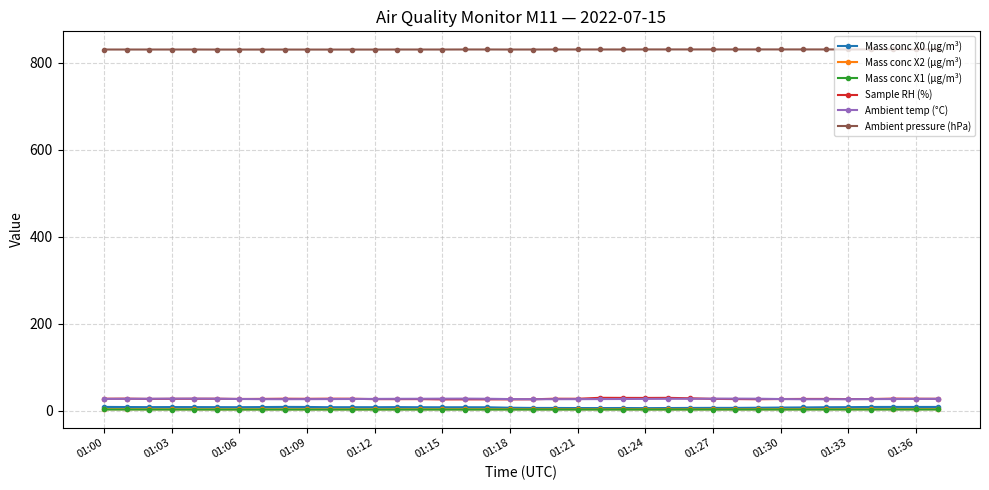

What is the difference between the second highest and minimum values in the Mass conc X0 (μg/m³) series?

2.8